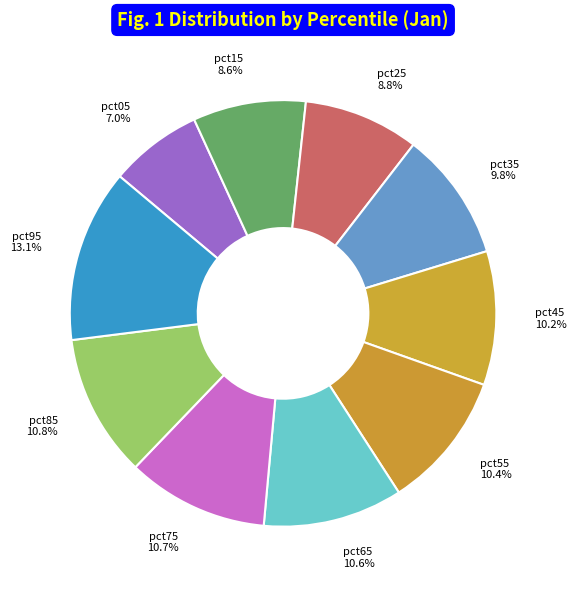

Is the sum of pct95 and pct75 greater than half?

No